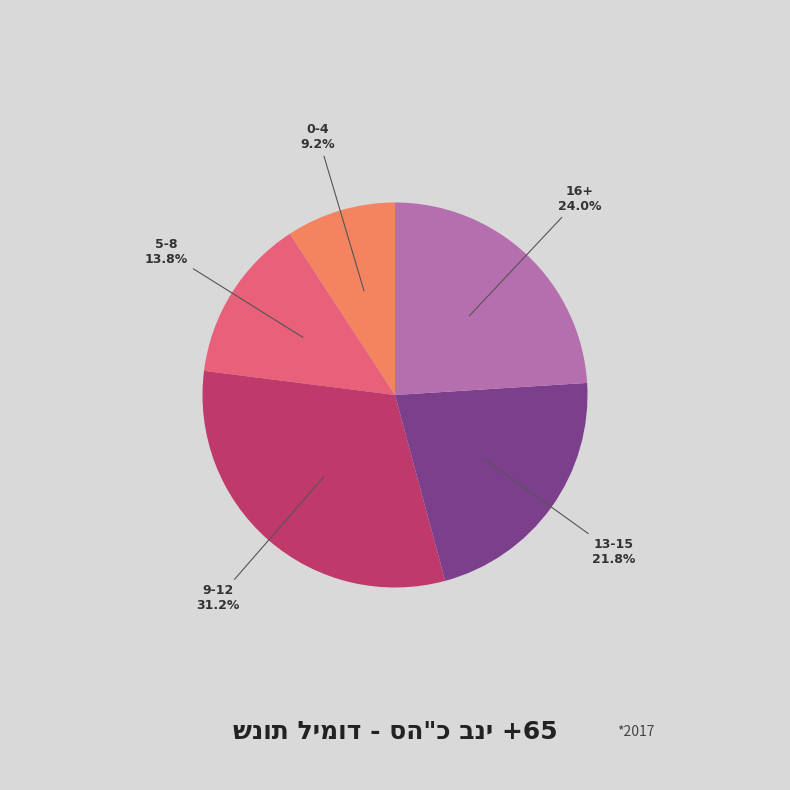

Is there any slice that represents more than half of the pie?

No